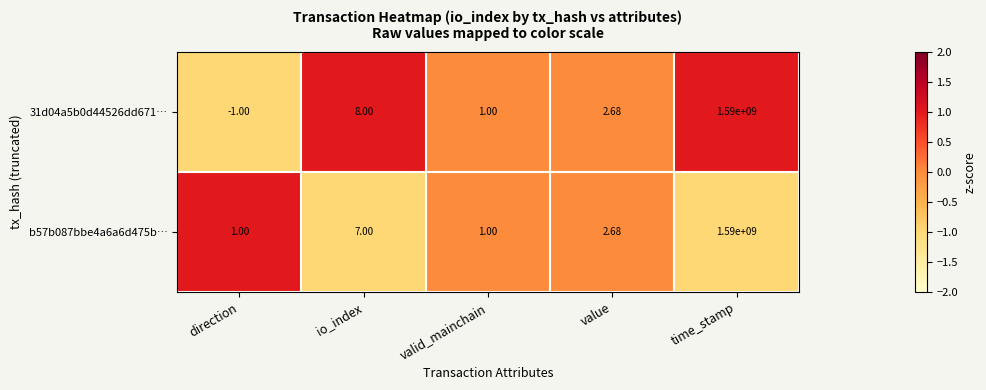

How many negative values does the 31d04a5b0d44526dd671… series have?

1